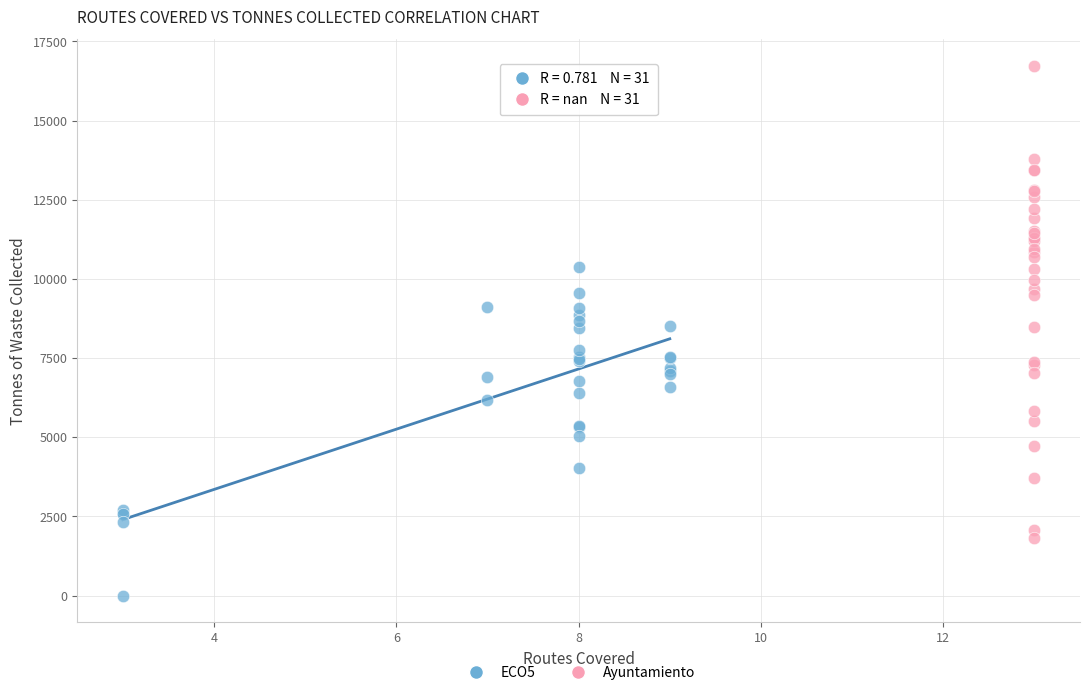

Which series contains the highest Y value?

Ayuntamiento